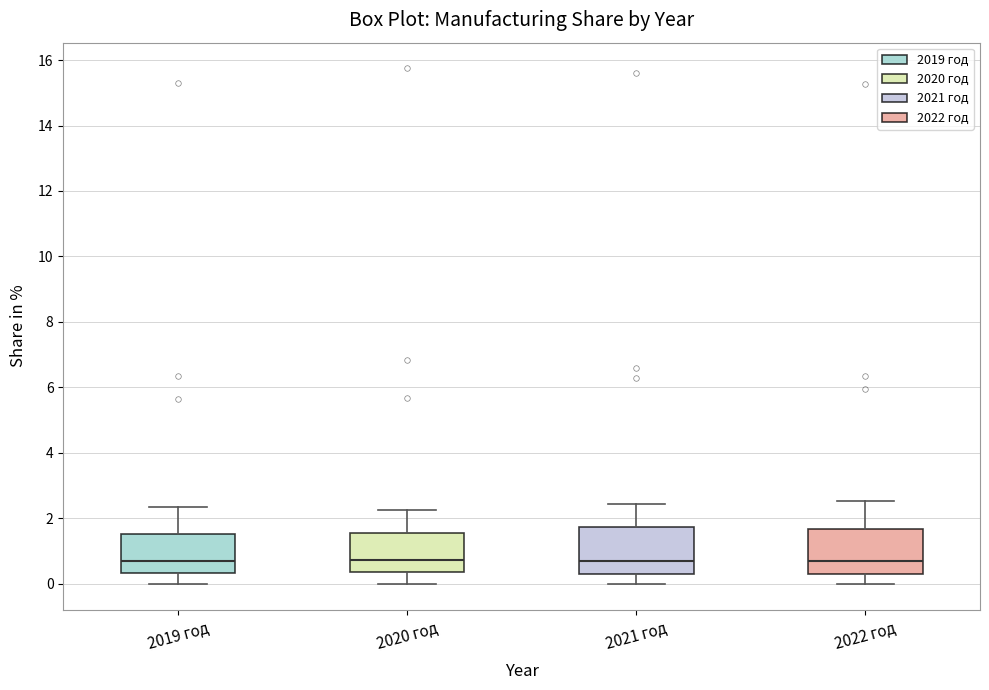

Reading left to right, read every box against the y-axis: the position of its median line, the range the box covers, and the ends of its whiskers. The values are not printed on the chart, so give them approximately, as read against the axis.

2019 год: median 0.6, box 0.4 to 1.6, whiskers 0.0 to 2.4
2020 год: median 0.8, box 0.4 to 1.6, whiskers 0.0 to 2.2
2021 год: median 0.6, box 0.4 to 1.8, whiskers 0.0 to 2.4
2022 год: median 0.8, box 0.4 to 1.6, whiskers 0.0 to 2.6